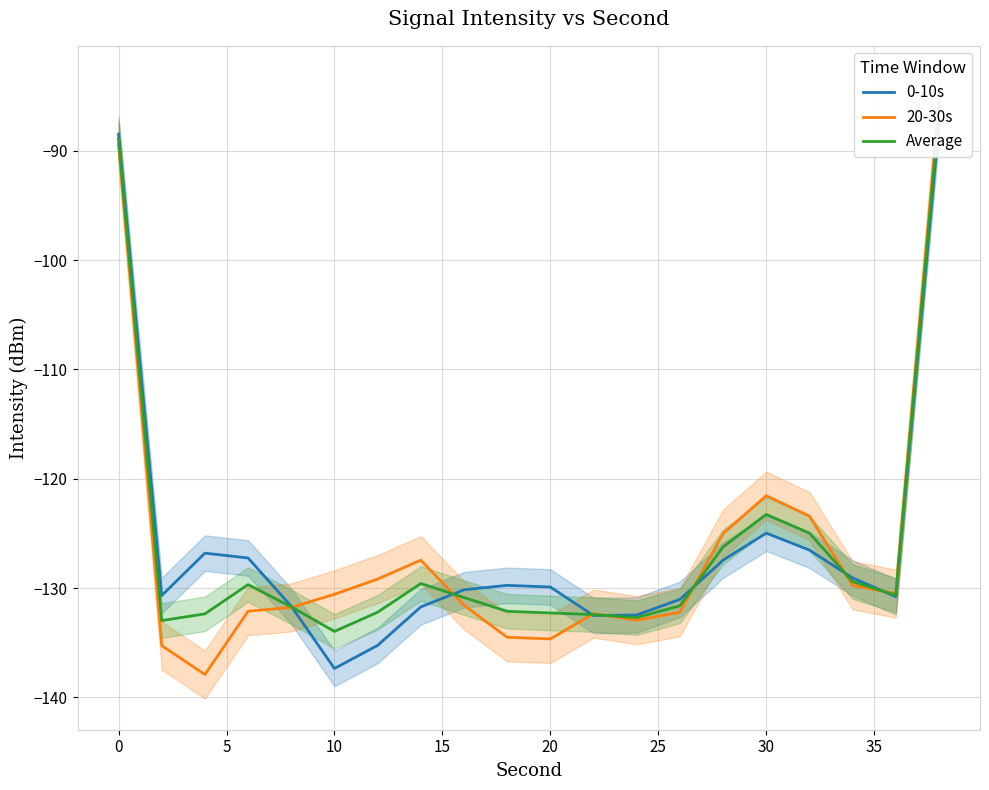

How many intersections are there between 0-10s and 20-30s?

7